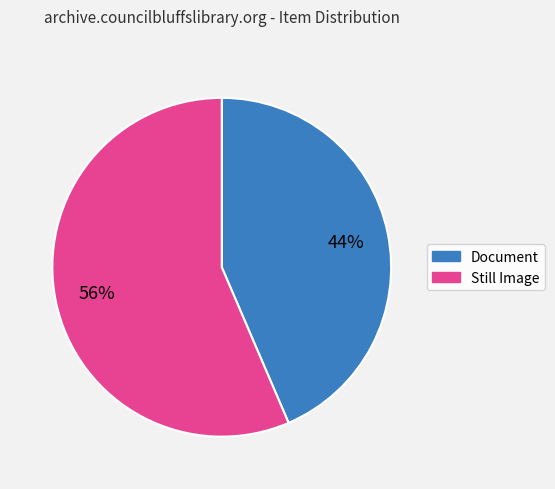

Is there a majority slice in this chart?

Yes